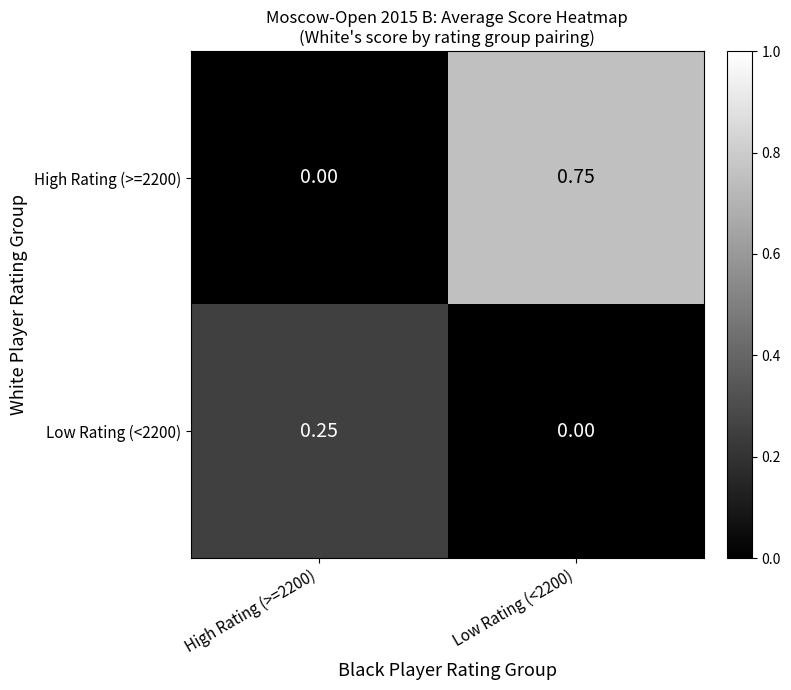

How many data points does each series have?

2